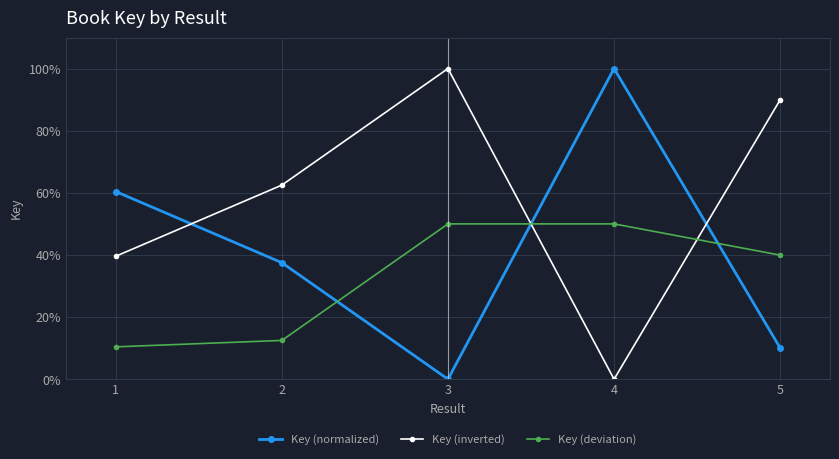

At which label does Key (inverted) first exceed 62?

2